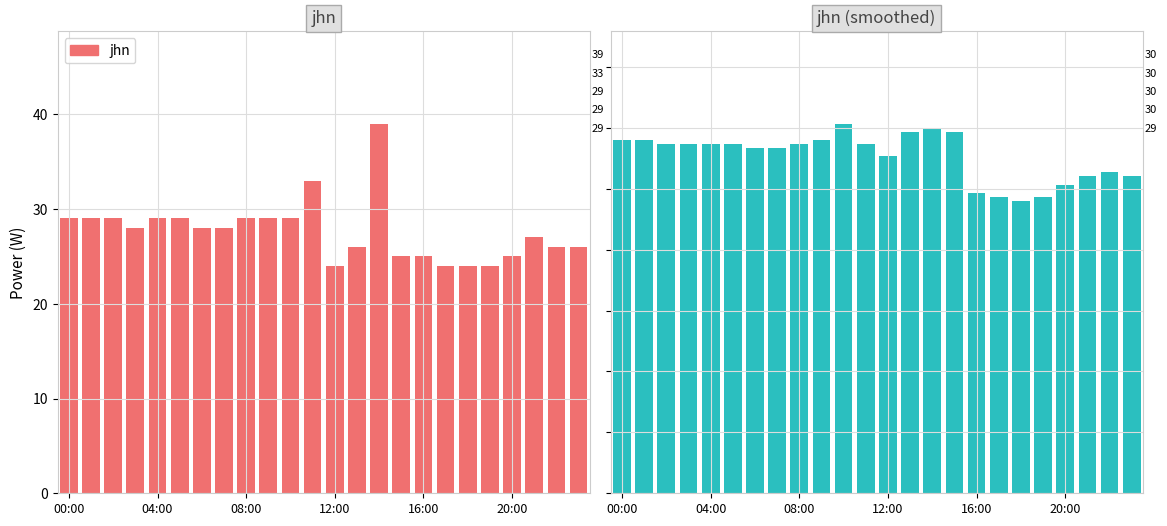

At which label does jhn reach its peak?

14